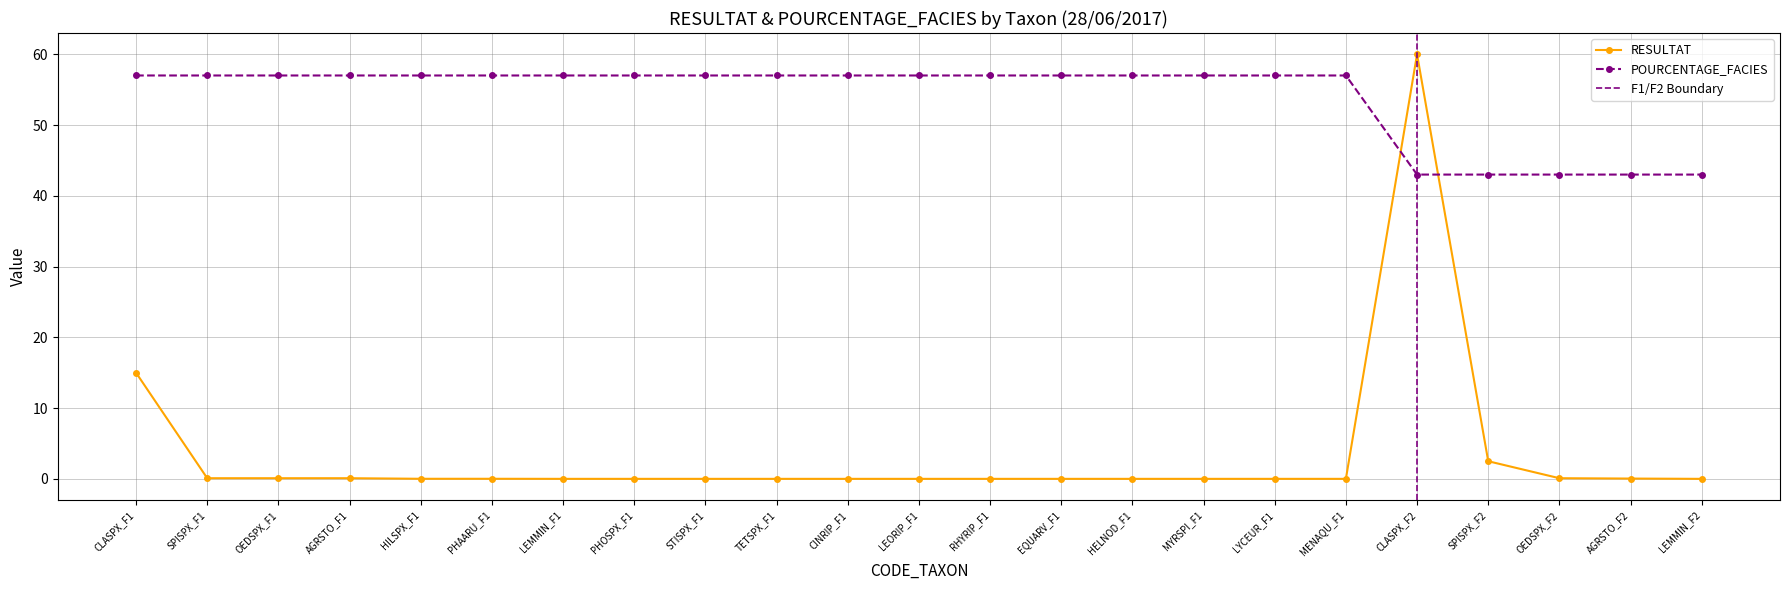

True or false: RESULTAT and POURCENTAGE_FACIES cross at least once.

True